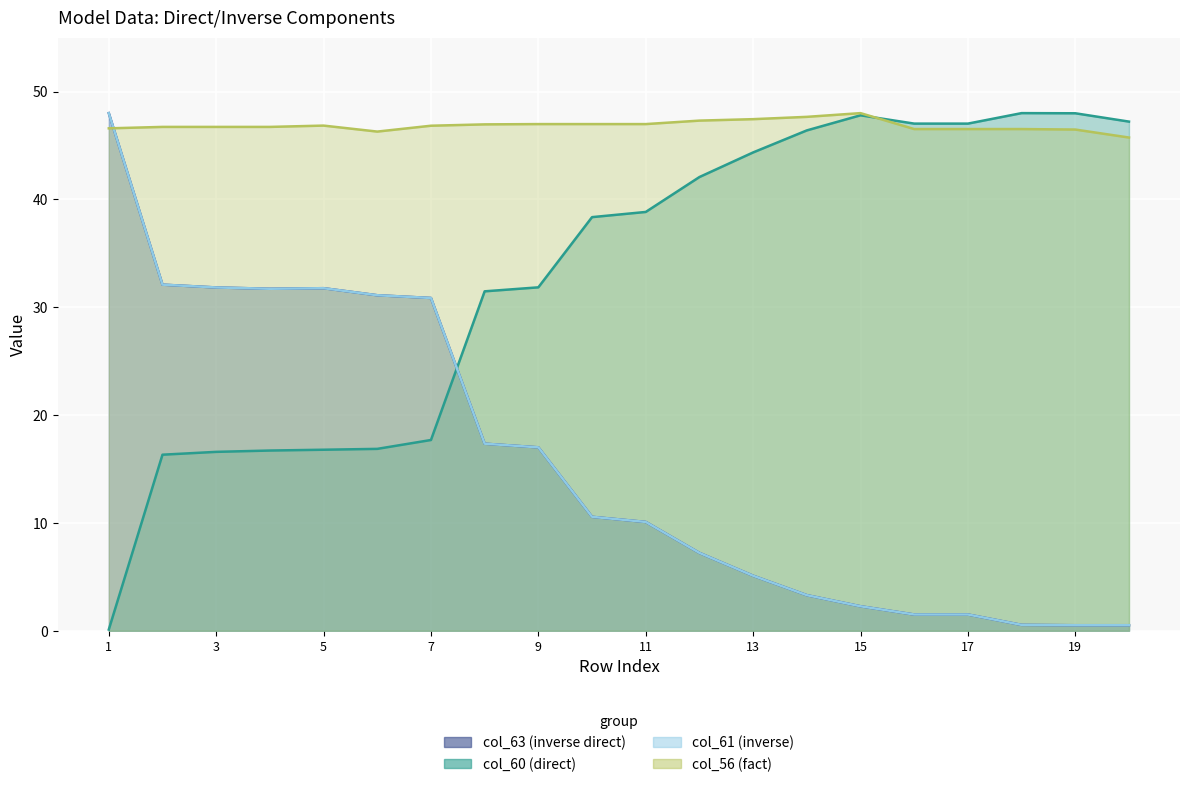

What is the highest value of the col_56 series?

48.0